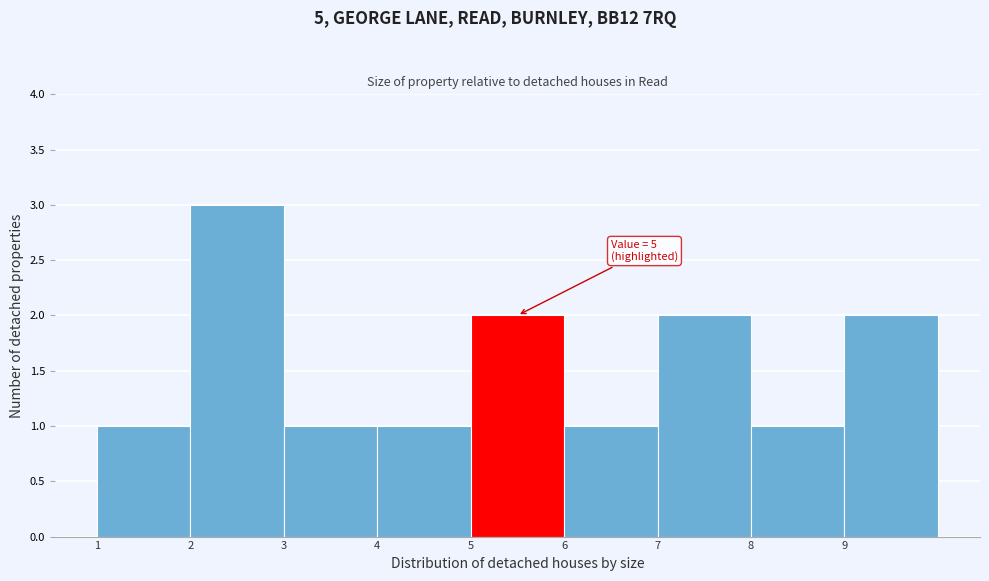

Over which range of the x-axis is the bar tallest?

2 to 3